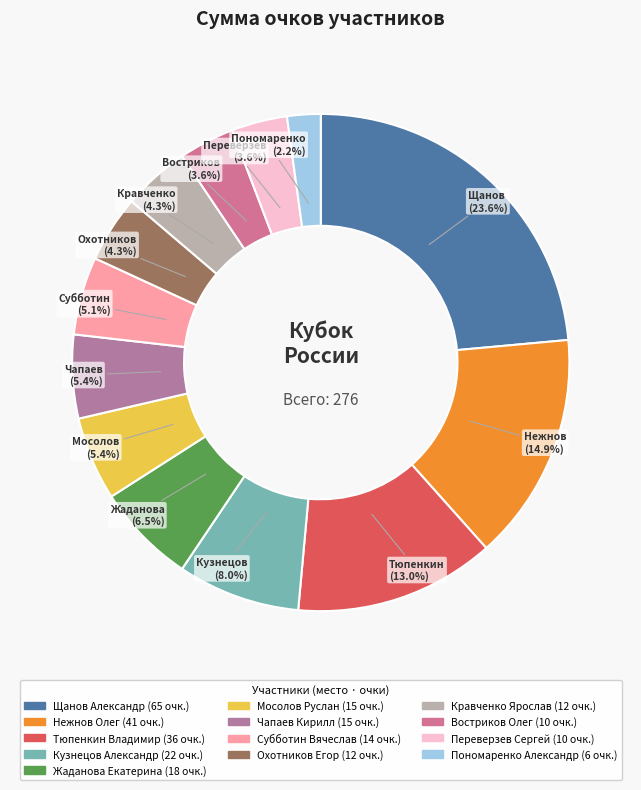

Is it true that Мосолов Руслан is 5% of the pie?

True